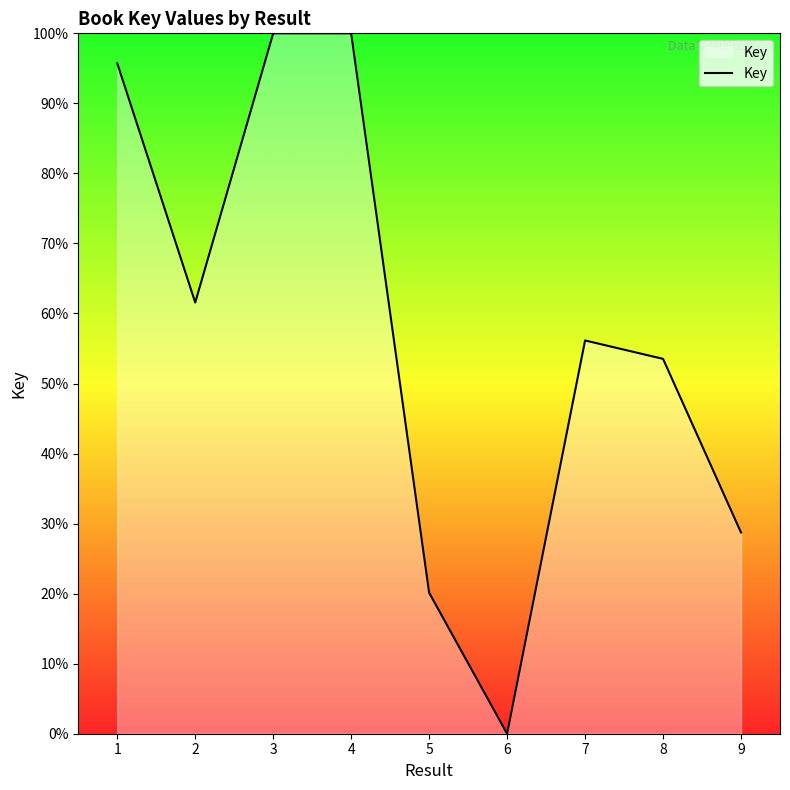

Where is the data nearest to the value 50?

8